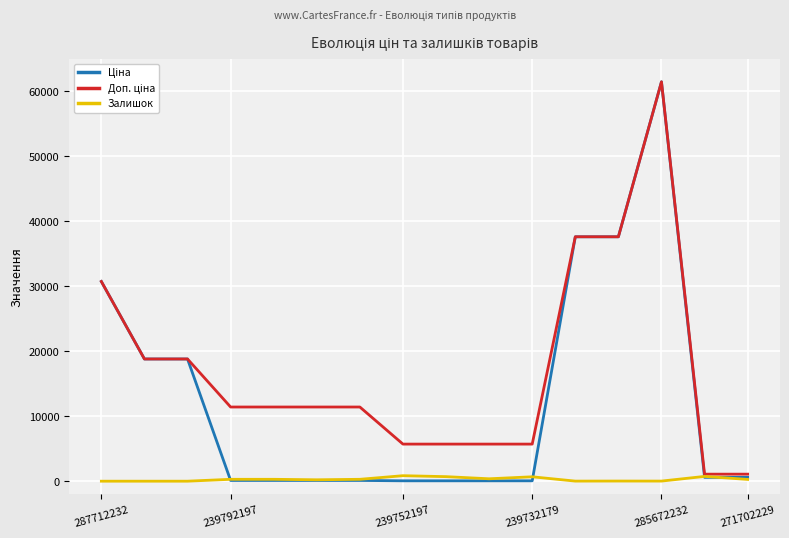

True or false: Доп. ціна and Ціна intersect in this chart.

False